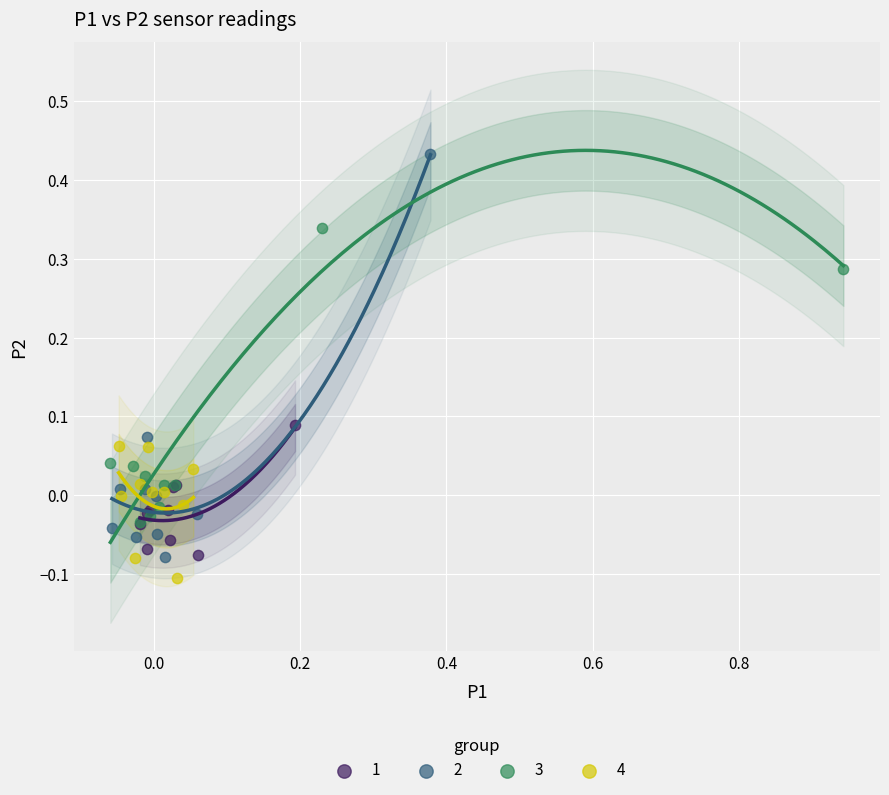

Which series contains the lowest Y value?

4